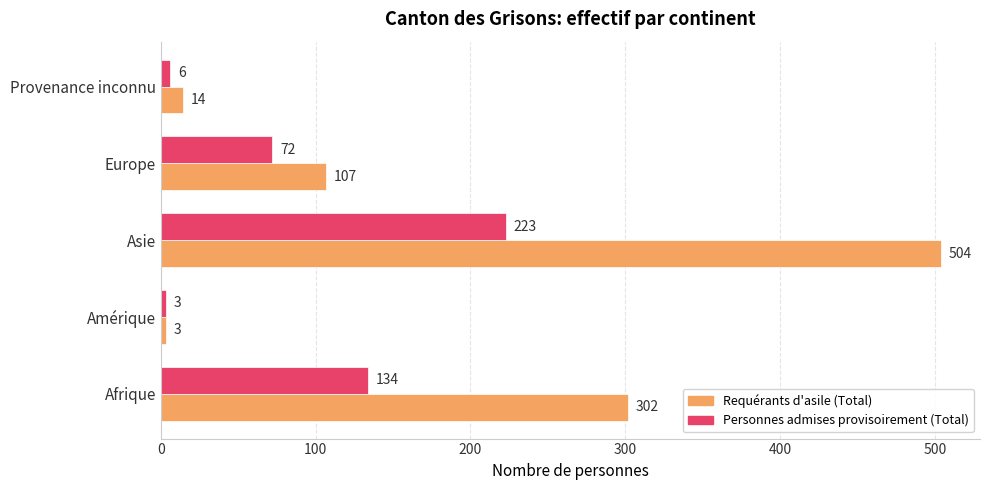

Is it true that Requérants d'asile (Total) equals 14 at Provenance inconnu?

True